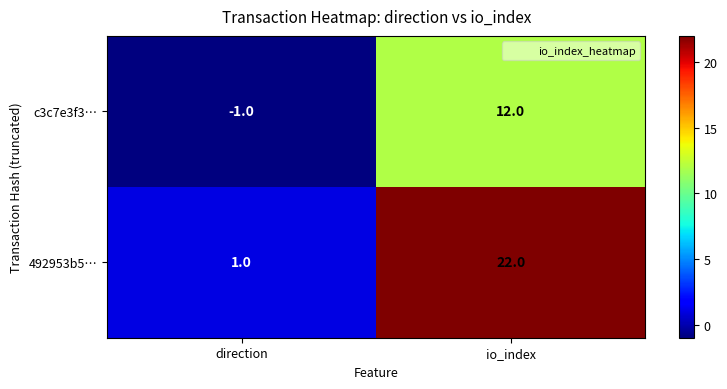

Reading left to right, what are all the values shown in this chart?

c3c7e3f3…: direction=-1	io_index=12
492953b5…: direction=1	io_index=22